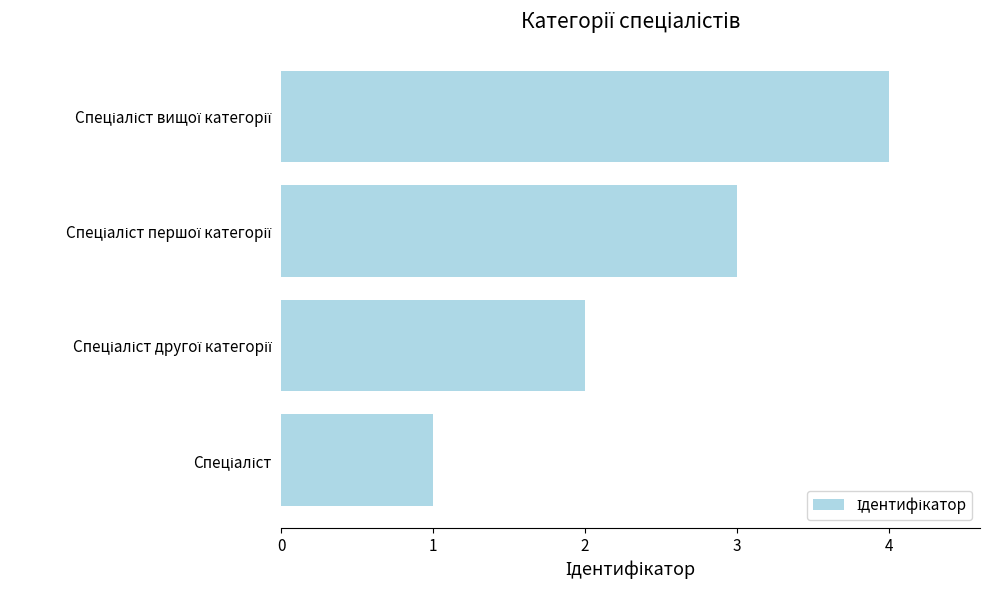

What is the maximum value shown in the chart?

4